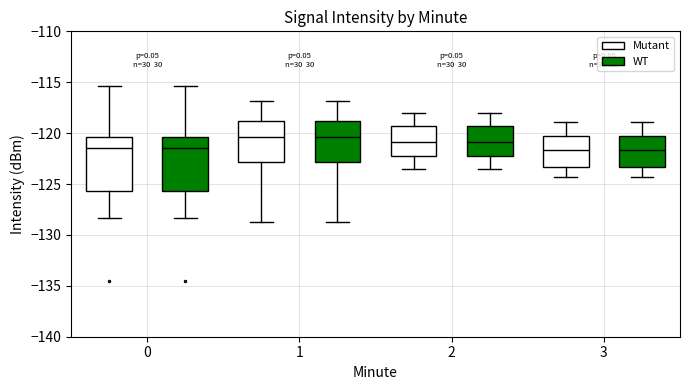

Where does the median line of the box for 2 (WT) sit on the y-axis? The values are not printed on the chart, so give them approximately, as read against the axis.

-121.0